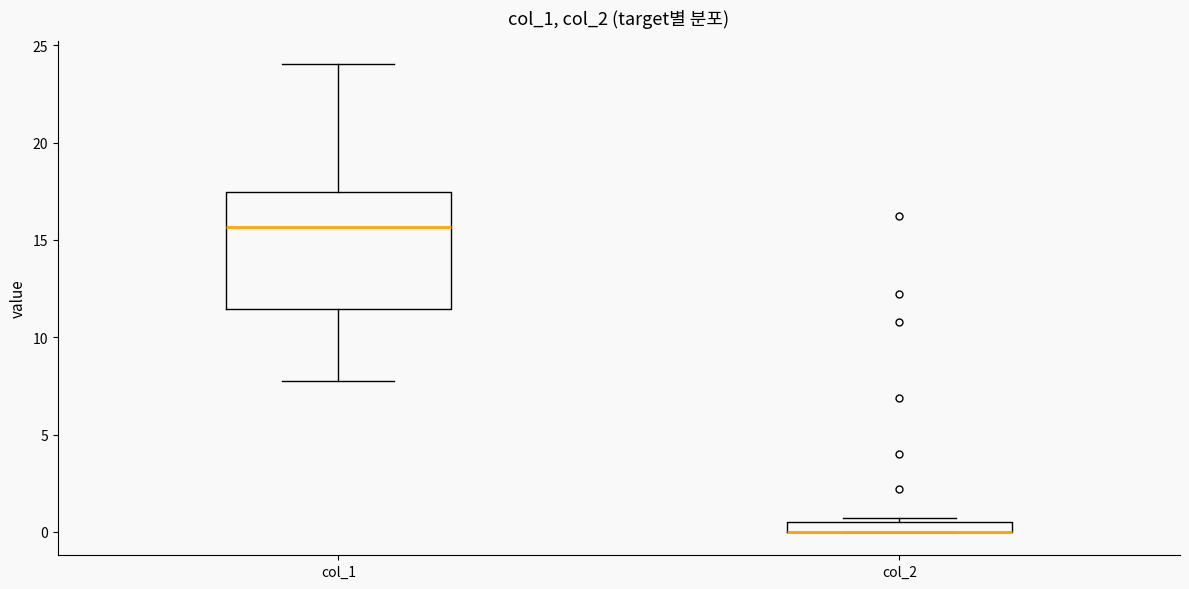

Where does the median line of the box for col_1 sit on the y-axis? The values are not printed on the chart, so give them approximately, as read against the axis.

15.5